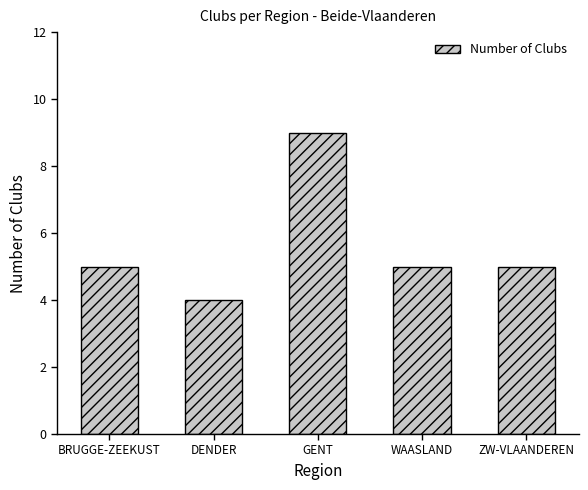

How many values are between 5 and 6?

3